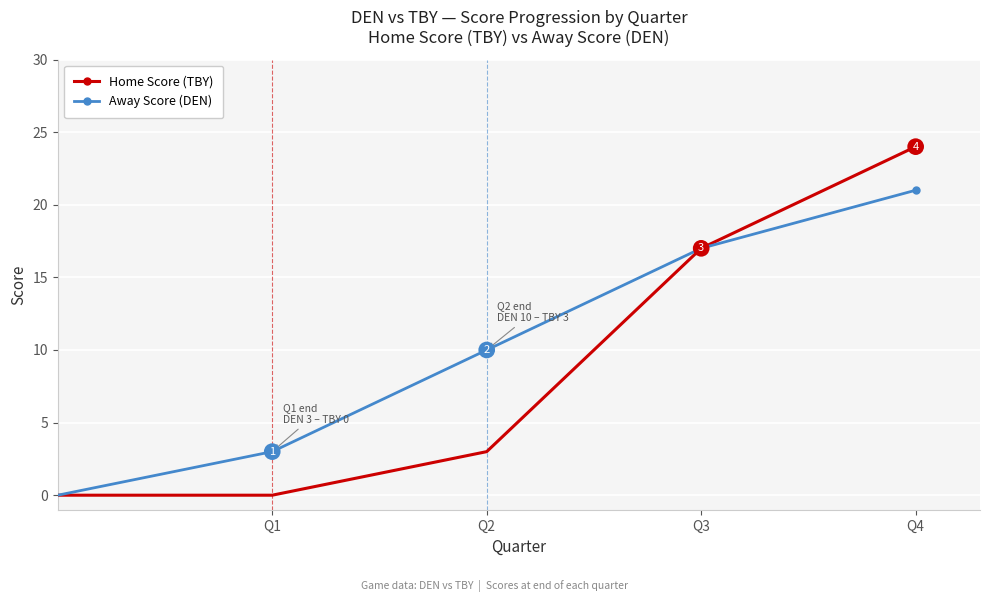

What is the value of the Away Score (DEN) point at the 5th from the left?

10.0